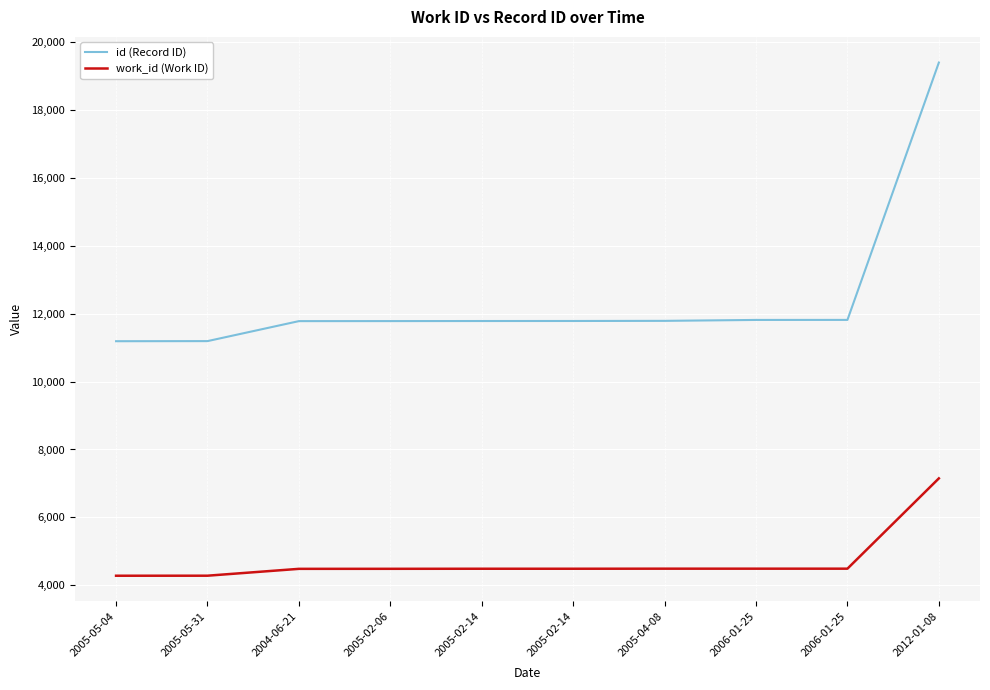

True or false: id (Record ID) and work_id (Work ID) intersect in this chart.

False